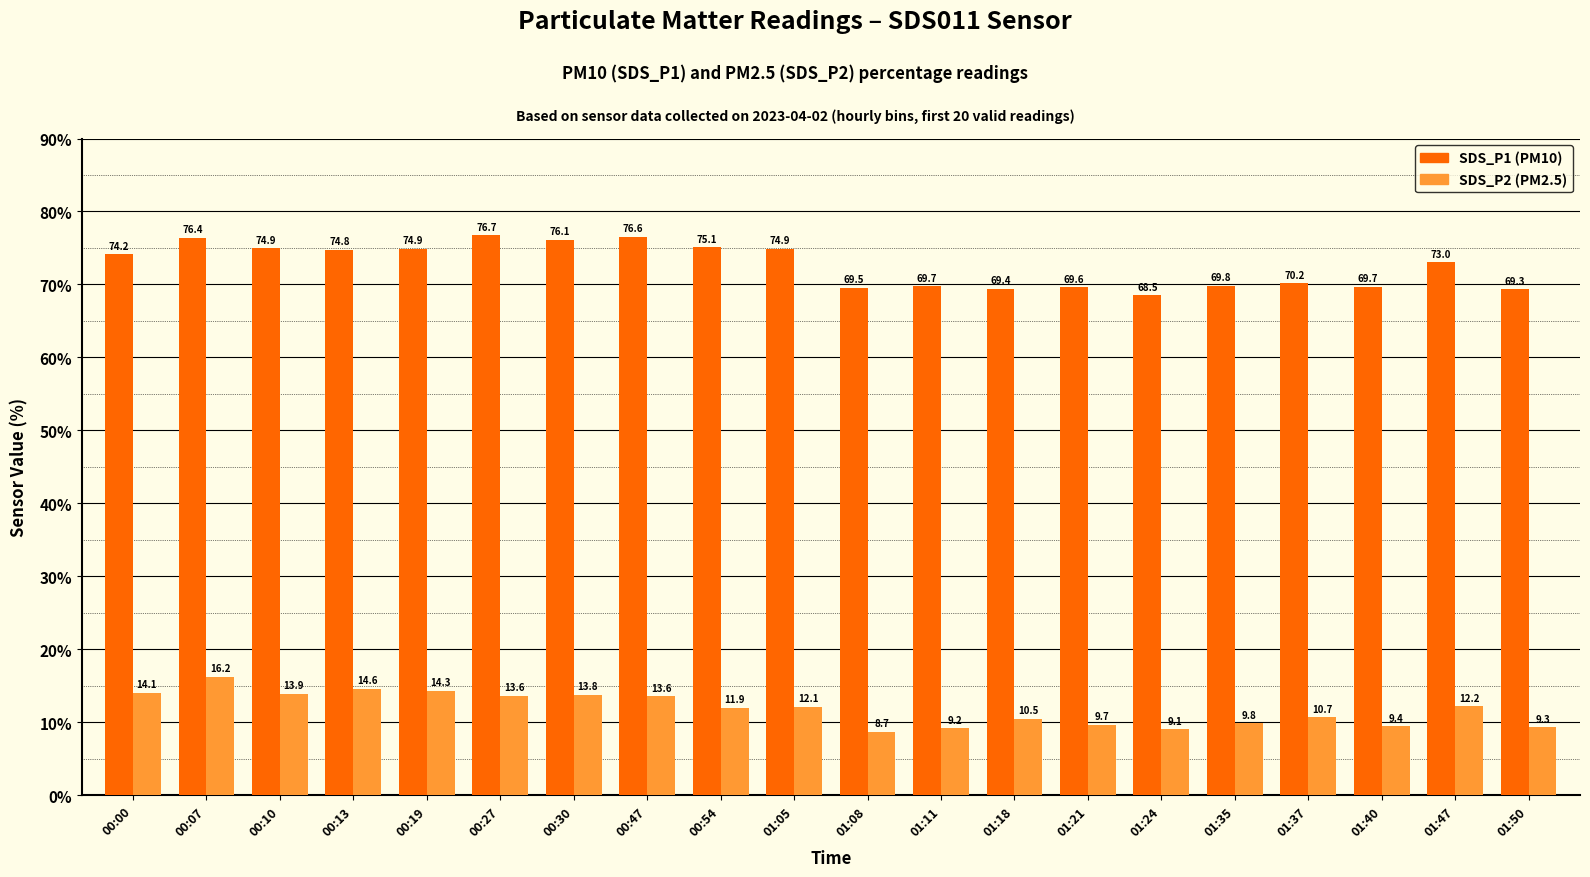

What is the spread (max minus min) of values at 00:13?

60.1